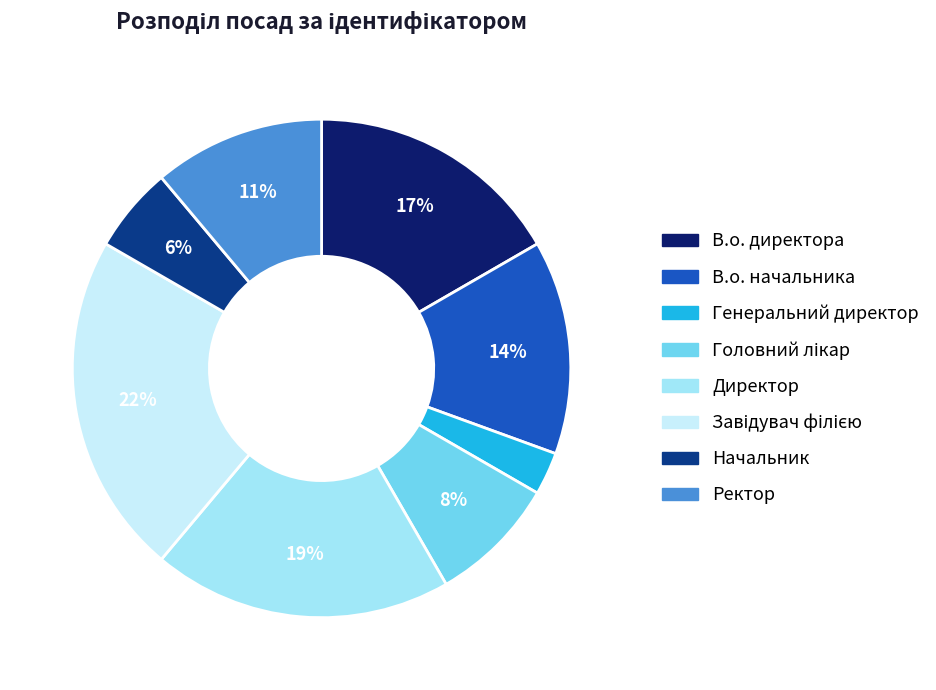

Which slice is the smallest?

Генеральний директор